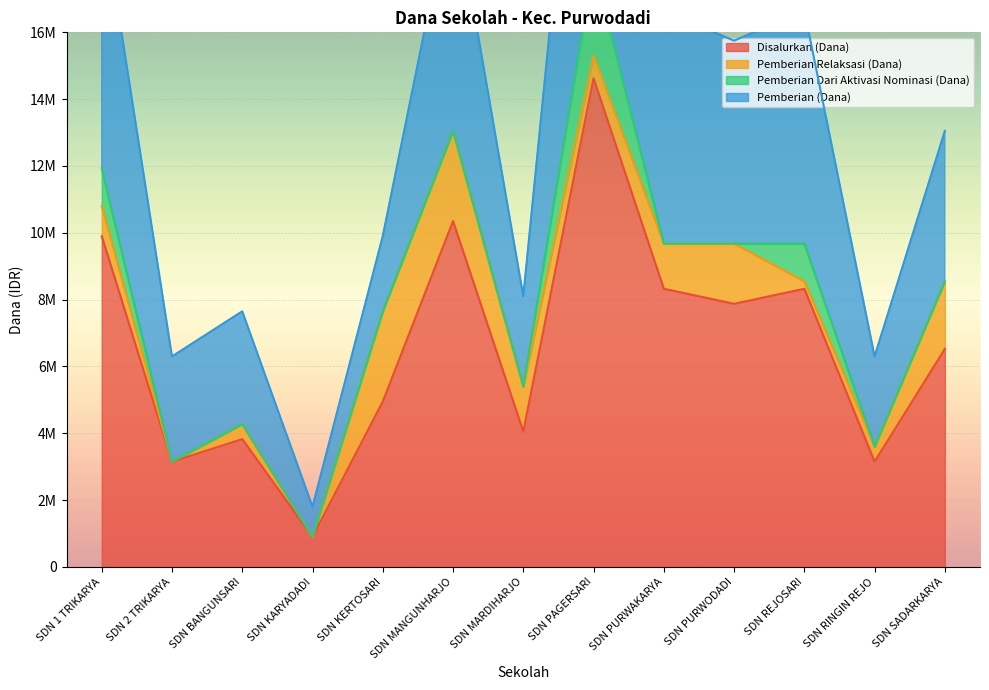

What is the difference between the second highest and minimum values in the Disalurkan (Dana) series?

9450000